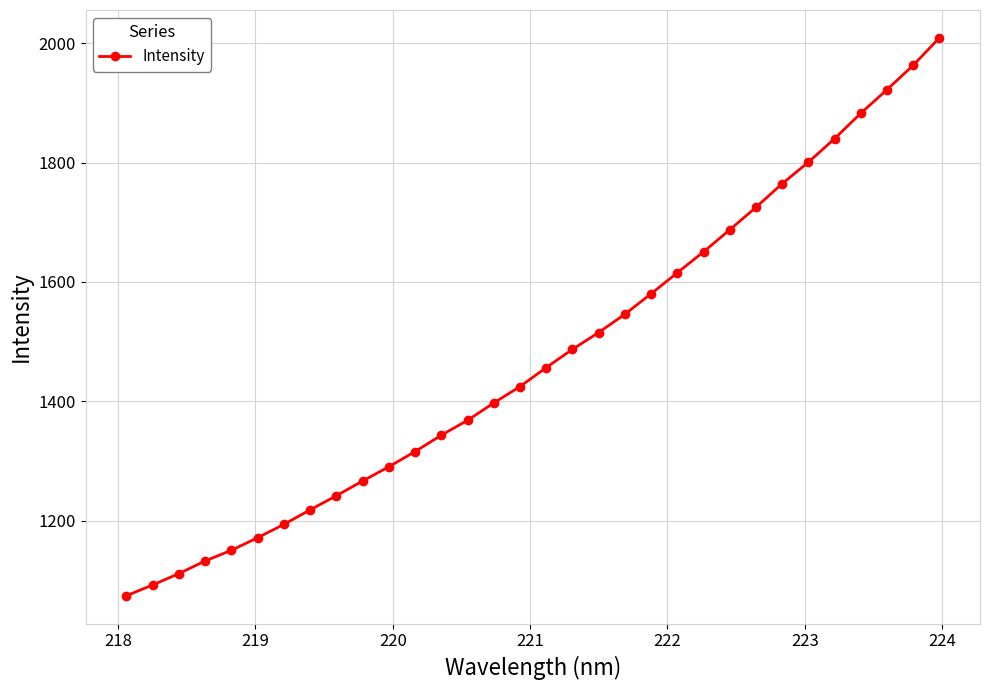

How many lines are shown in the chart?

1